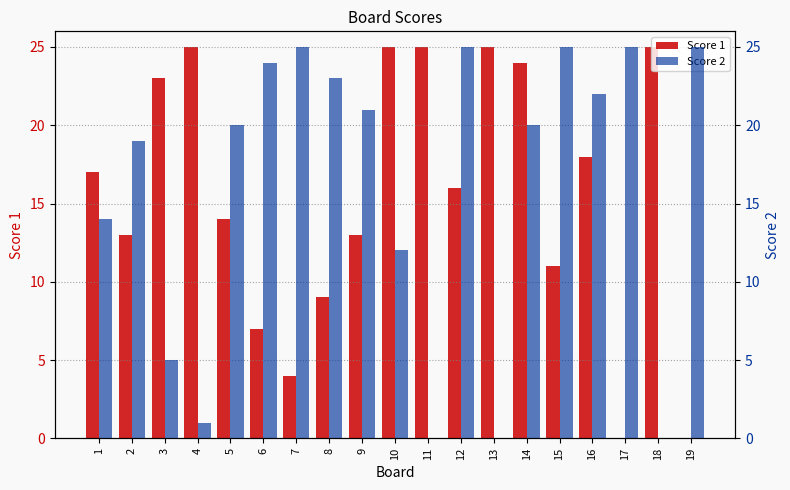

At how many categories does at least one series exceed 12?

19